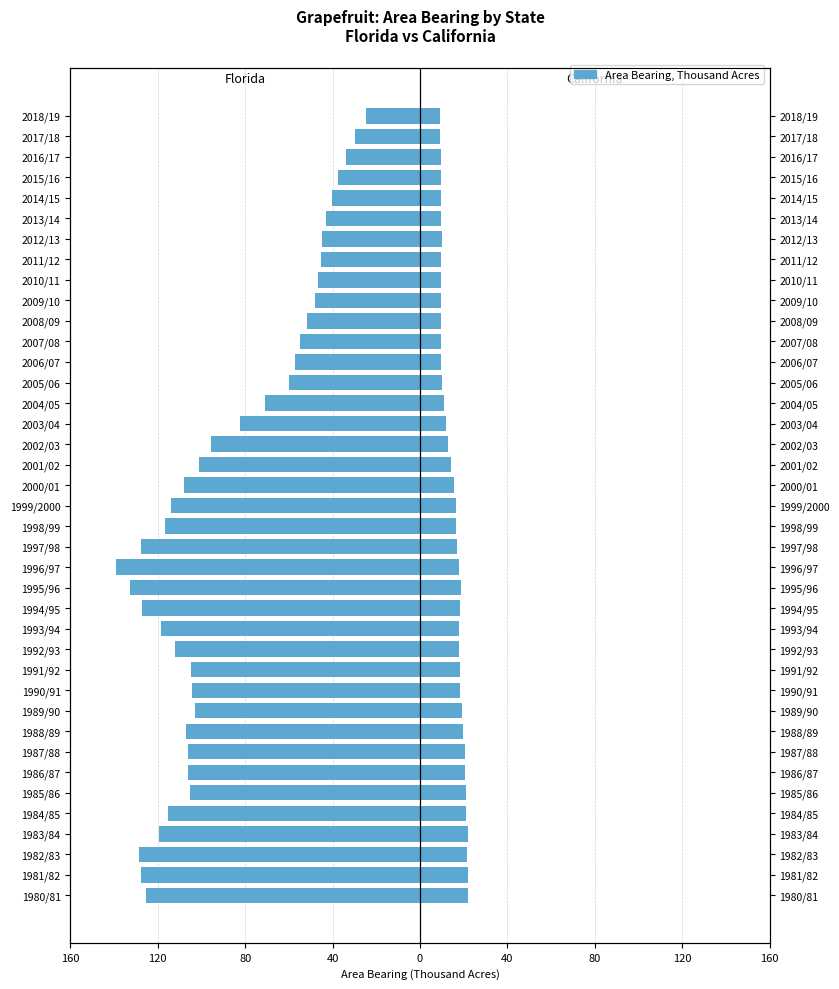

At 1986/87, list the series in order from smallest to largest.

Florida, California